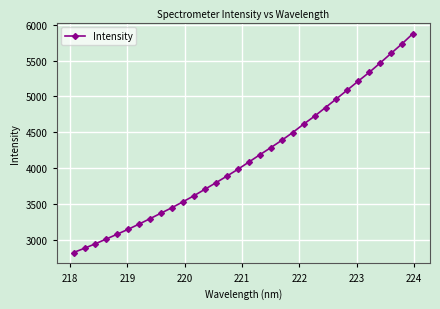

What is the smallest value displayed?

2822.6